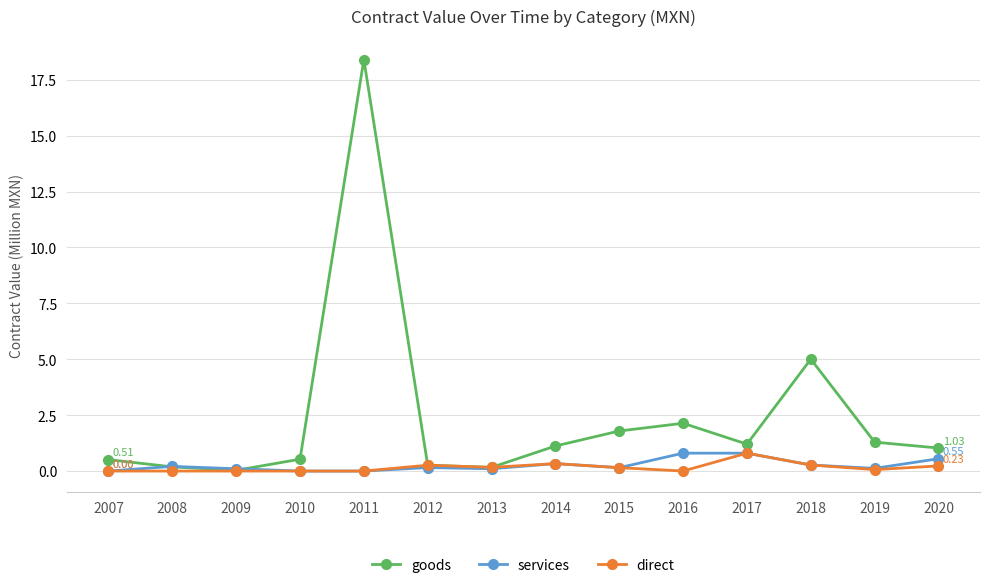

At how many categories does at least one series exceed 14?

1